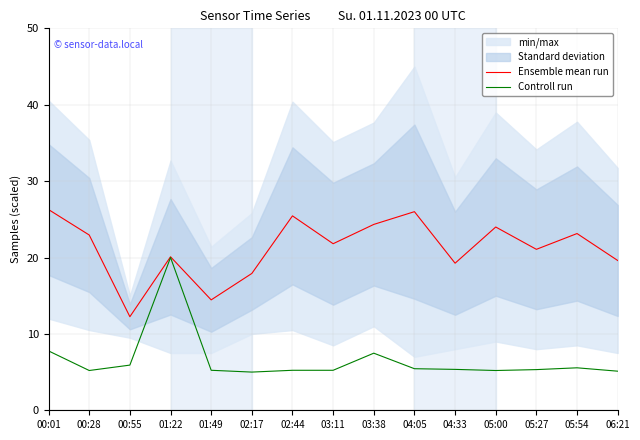

How many lines are shown in the chart?

2